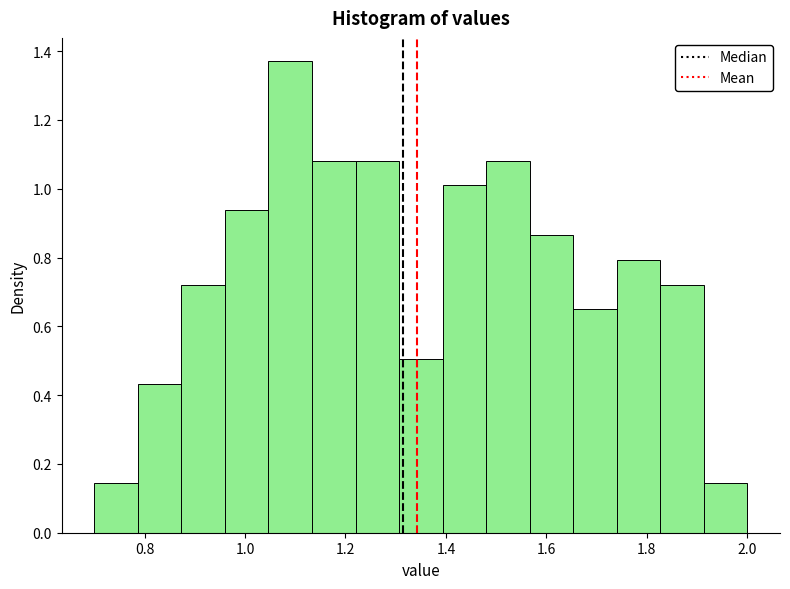

How tall is the bar that spans 1.82 to 1.92 on the x-axis? Neither the bar edges nor the heights are printed on the chart, so give them approximately, as read against the axes.

0.72